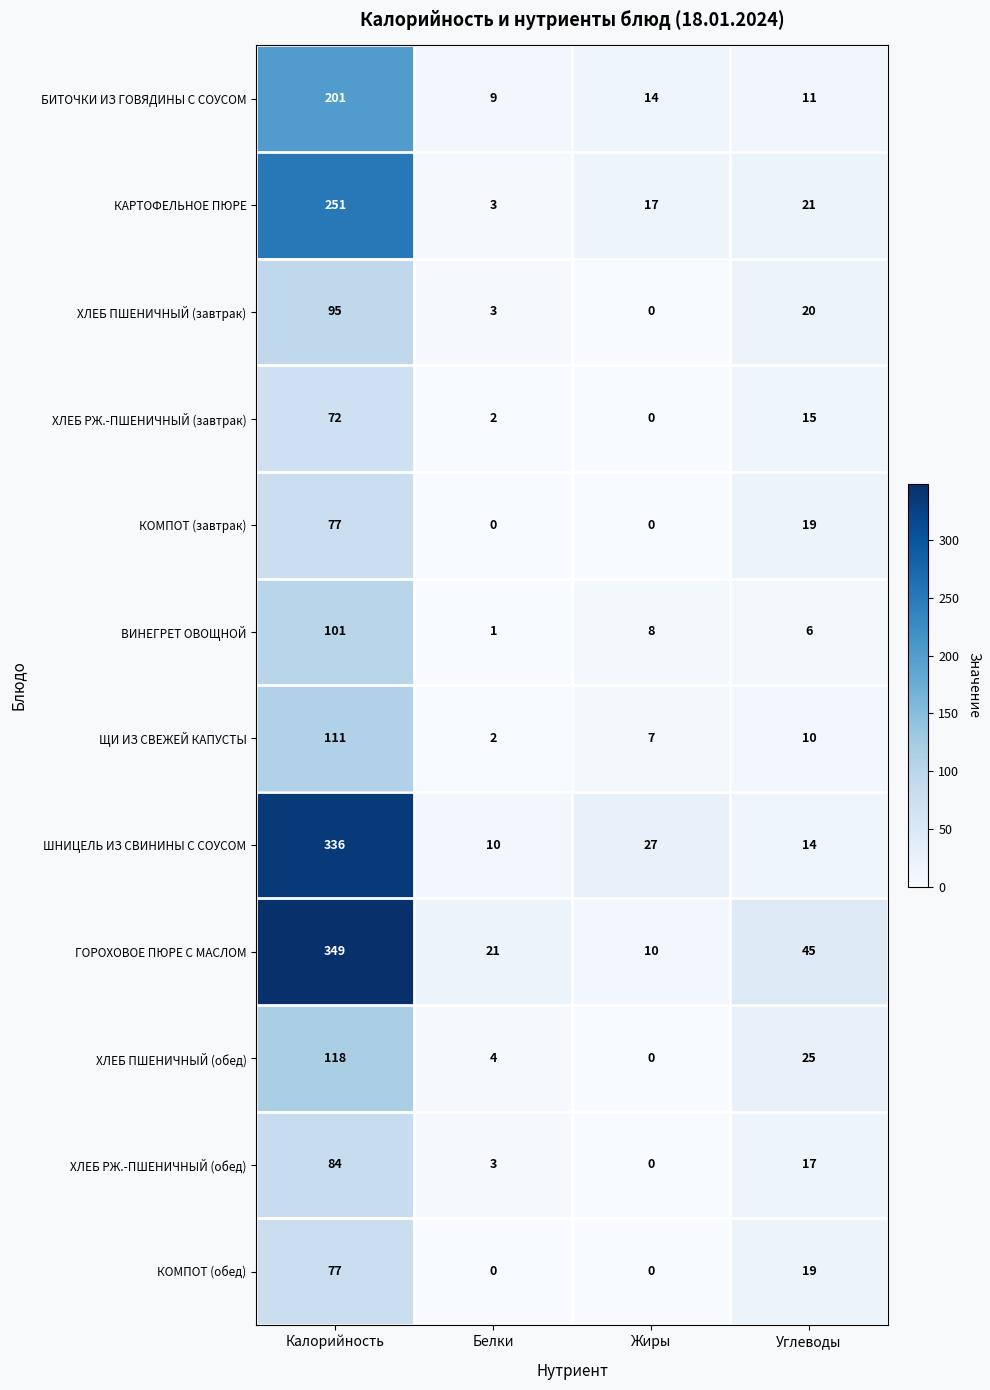

Which label corresponds to the largest value in the chart?

Калорийность